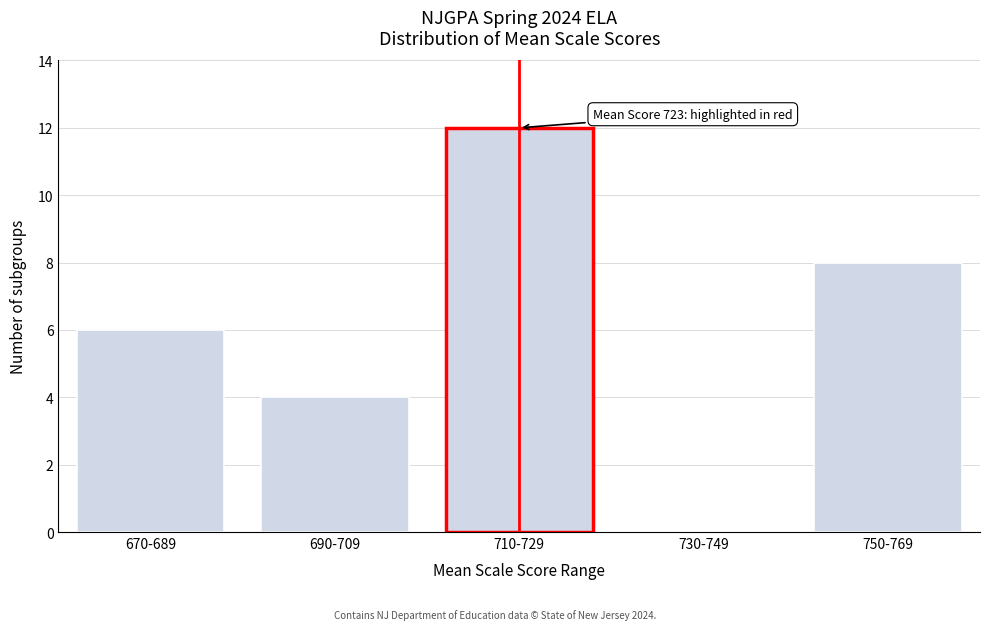

Reading left to right, what are all the values shown in this chart?

670-689=6	690-709=4	710-729=12	730-749=0	750-769=8